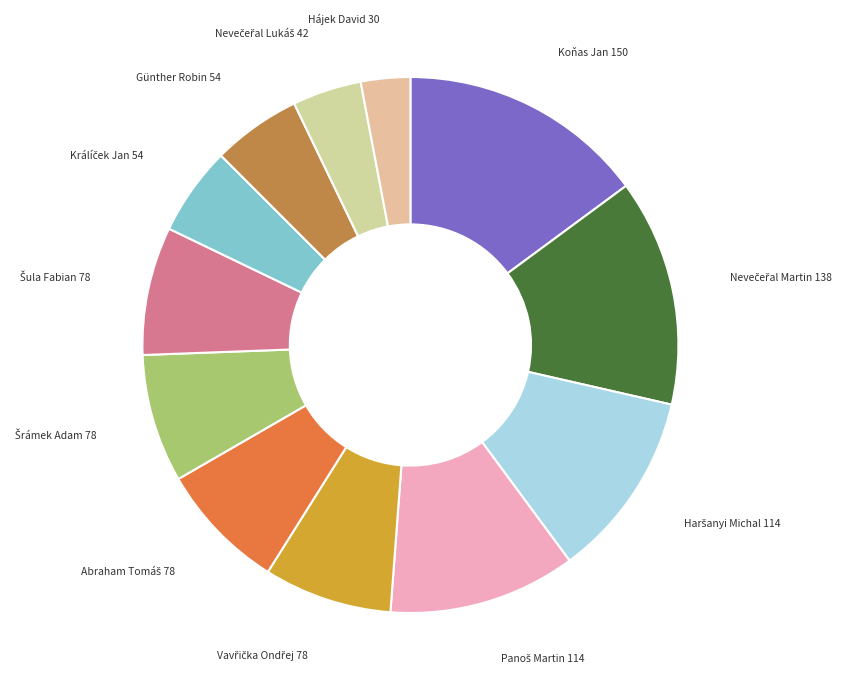

Is there any slice that represents more than half of the pie?

No